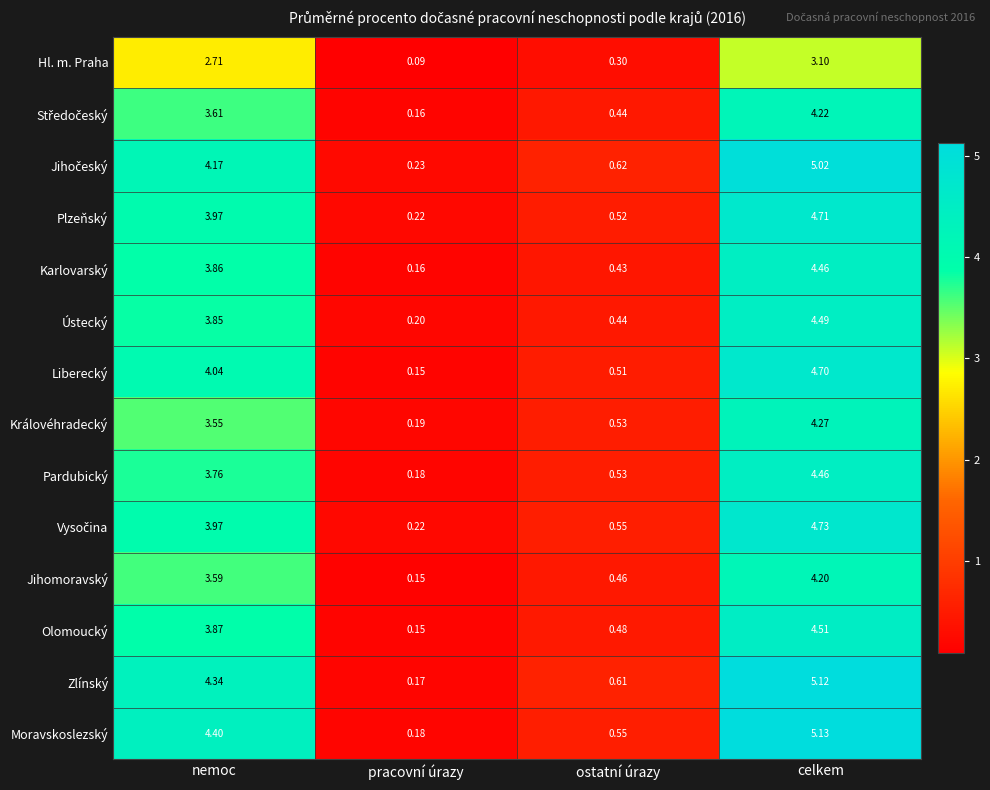

List the labels in order of Liberecký value, smallest first.

pracovní úrazy, ostatní úrazy, nemoc, celkem